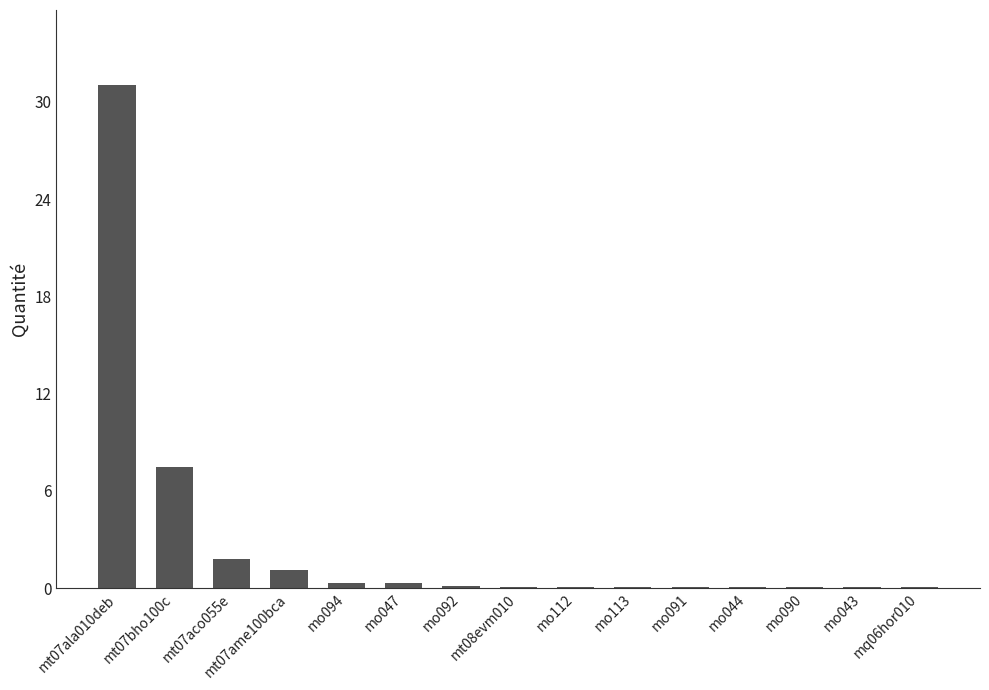

What is the average value?

2.8